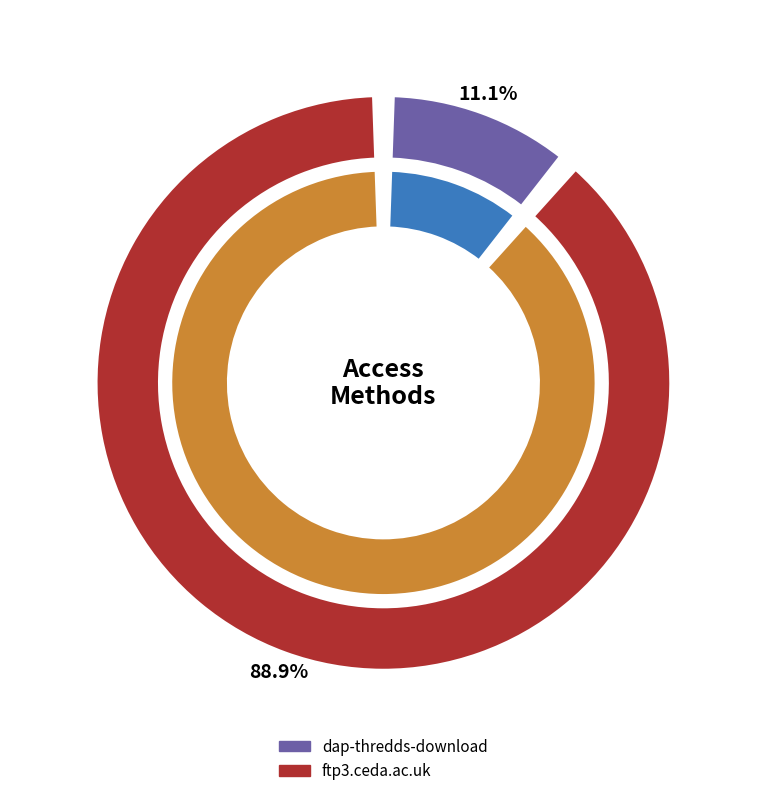

The ftp3.ceda.ac.uk slice represents 89% of the pie. True or false?

True